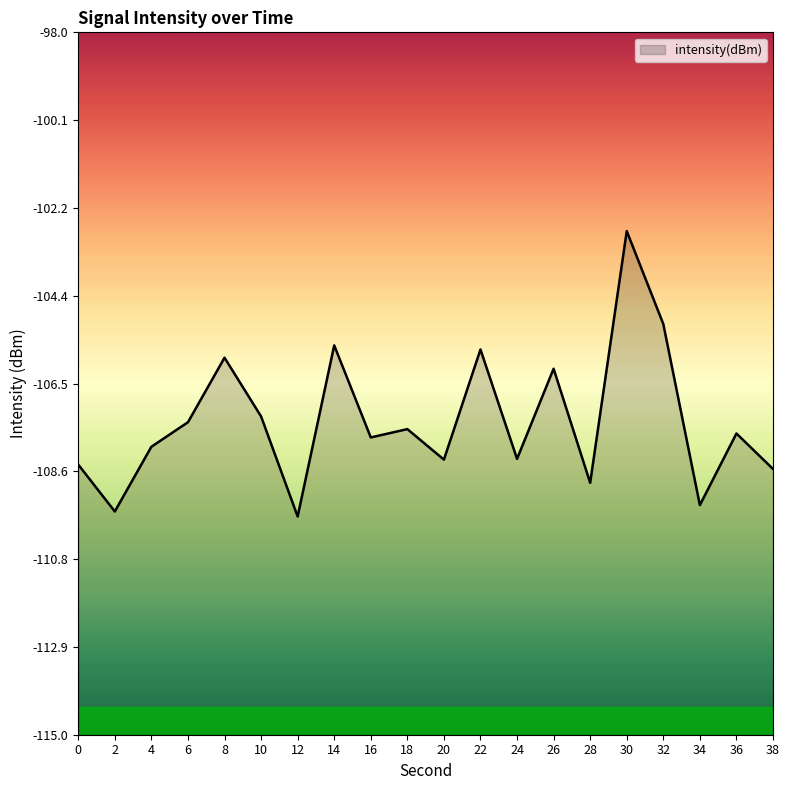

List the labels in order of value, smallest first.

12, 2, 34, 28, 38, 0, 20, 24, 4, 16, 36, 18, 6, 10, 26, 8, 22, 14, 32, 30